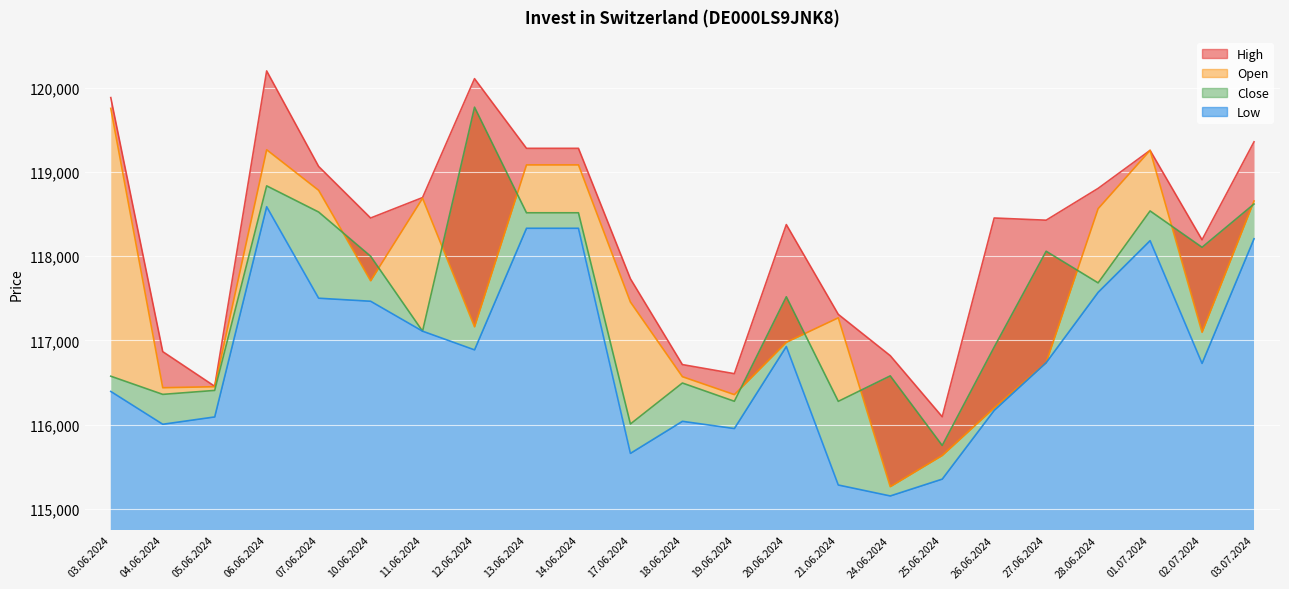

Reading right to left, transcribe all the data shown in this chart.

High: 03.07.2024=119359	02.07.2024=118195	01.07.2024=119258	28.06.2024=118806	27.06.2024=118428	26.06.2024=118454	25.06.2024=116092	24.06.2024=116818	21.06.2024=117309	20.06.2024=118376	19.06.2024=116604	18.06.2024=116712	17.06.2024=117732	14.06.2024=119282	13.06.2024=119282	12.06.2024=120110	11.06.2024=118697	10.06.2024=118454	07.06.2024=119067	06.06.2024=120202	05.06.2024=116454	04.06.2024=116866	03.06.2024=119885
Open: 03.07.2024=118656	02.07.2024=117096	01.07.2024=119258	28.06.2024=118565	27.06.2024=116736	26.06.2024=116197	25.06.2024=115632	24.06.2024=115261	21.06.2024=117268	20.06.2024=116977	19.06.2024=116355	18.06.2024=116568	17.06.2024=117455	14.06.2024=119085	13.06.2024=119085	12.06.2024=117161	11.06.2024=118689	10.06.2024=117708	07.06.2024=118783	06.06.2024=119265	05.06.2024=116449	04.06.2024=116437	03.06.2024=119757
Close: 03.07.2024=118620	02.07.2024=118106	01.07.2024=118538	28.06.2024=117683	27.06.2024=118059	26.06.2024=116920	25.06.2024=115751	24.06.2024=116578	21.06.2024=116275	20.06.2024=117518	19.06.2024=116276	18.06.2024=116493	17.06.2024=116006	14.06.2024=118516	13.06.2024=118516	12.06.2024=119771	11.06.2024=117109	10.06.2024=118000	07.06.2024=118525	06.06.2024=118836	05.06.2024=116405	04.06.2024=116358	03.06.2024=116574
Low: 03.07.2024=118207	02.07.2024=116726	01.07.2024=118185	28.06.2024=117571	27.06.2024=116735	26.06.2024=116168	25.06.2024=115351	24.06.2024=115151	21.06.2024=115281	20.06.2024=116927	19.06.2024=115952	18.06.2024=116038	17.06.2024=115657	14.06.2024=118332	13.06.2024=118332	12.06.2024=116887	11.06.2024=117109	10.06.2024=117465	07.06.2024=117501	06.06.2024=118588	05.06.2024=116090	04.06.2024=116003	03.06.2024=116393